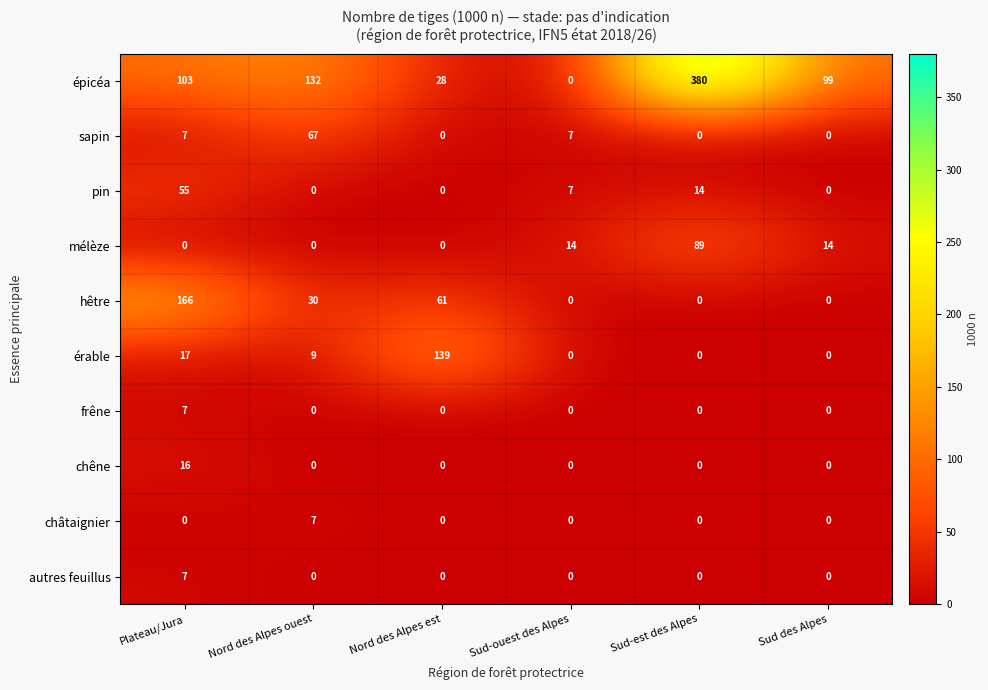

The pin series shows 7 at Sud-ouest des Alpes. True or false?

True